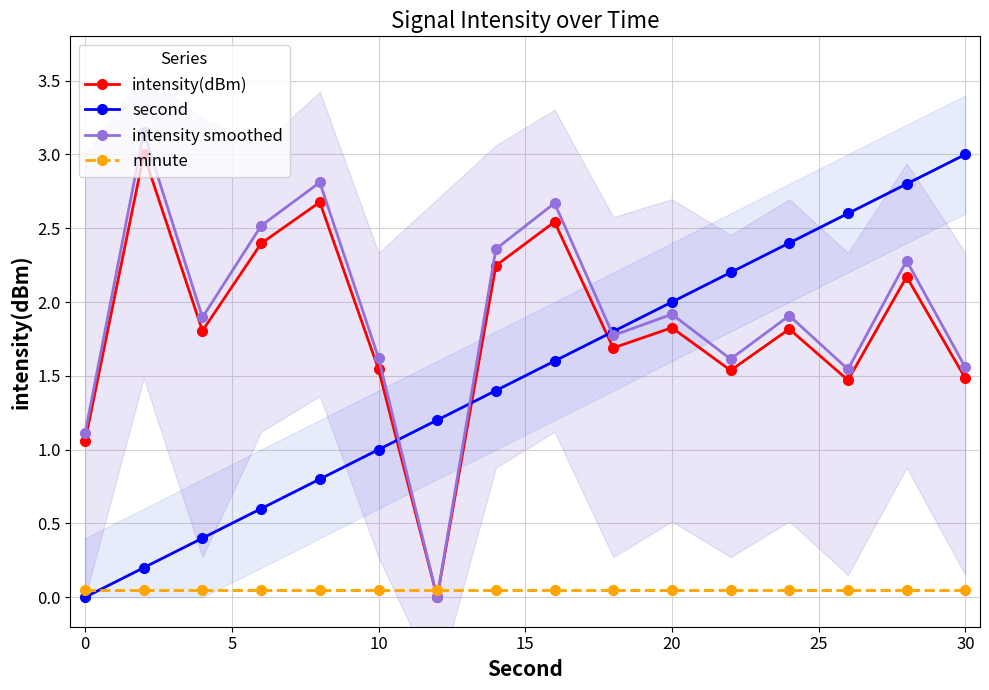

How many distinct data groups are displayed?

4